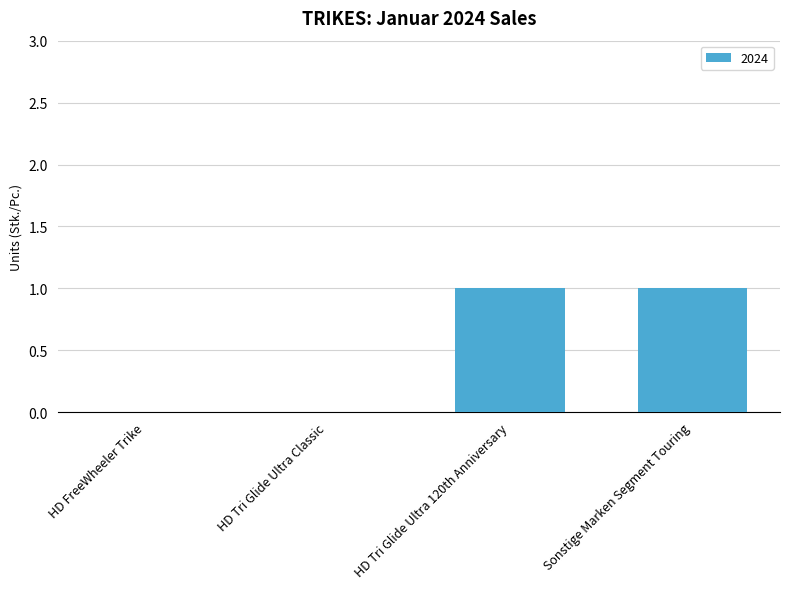

Are the bars horizontal?

No